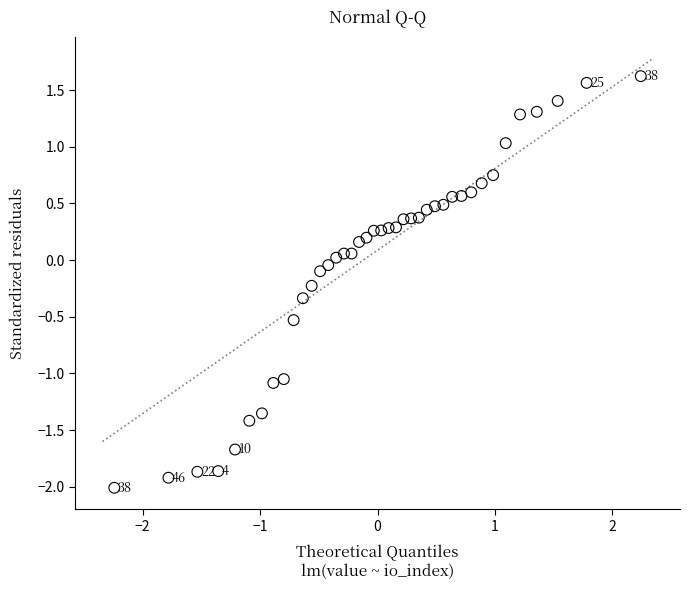

What is the range of X values (max minus min)?

4.5